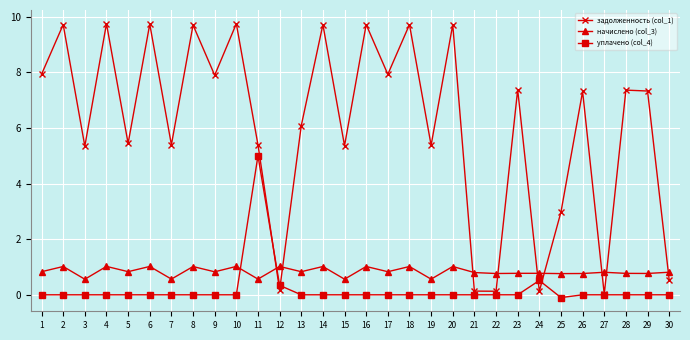

List the series in order of their peak value, lowest first.

начислено (col_3), уплачено (col_4), задолженность (col_1)